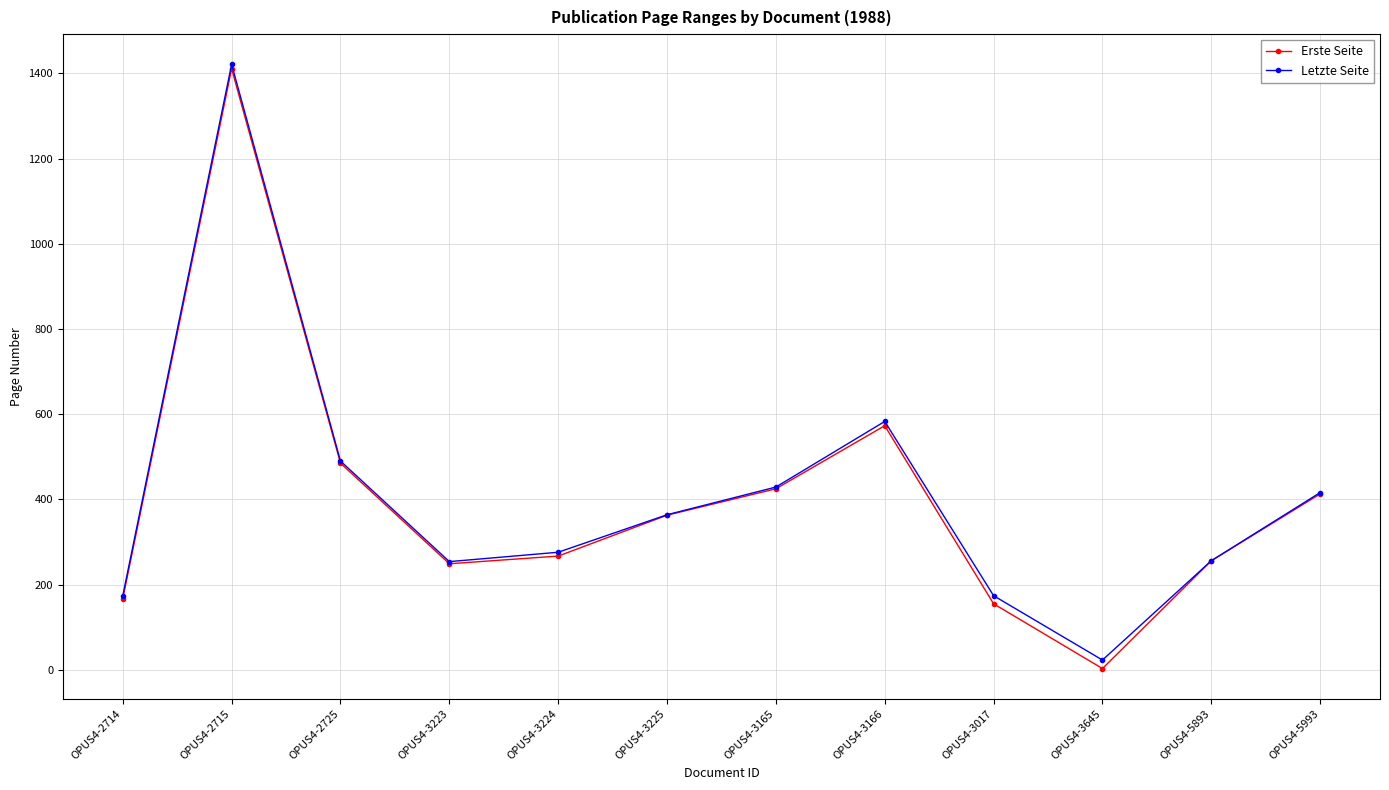

True or false: Erste Seite has a value of 167 at OPUS4-2714.

True